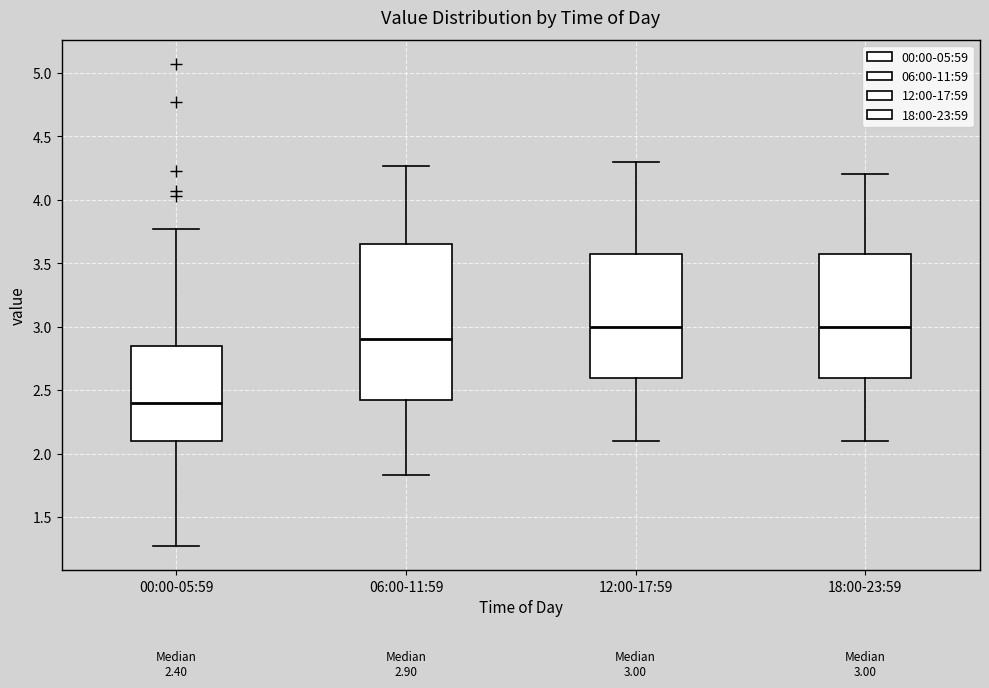

Which box is the tallest, from its lower edge to its upper edge?

06:00-11:59